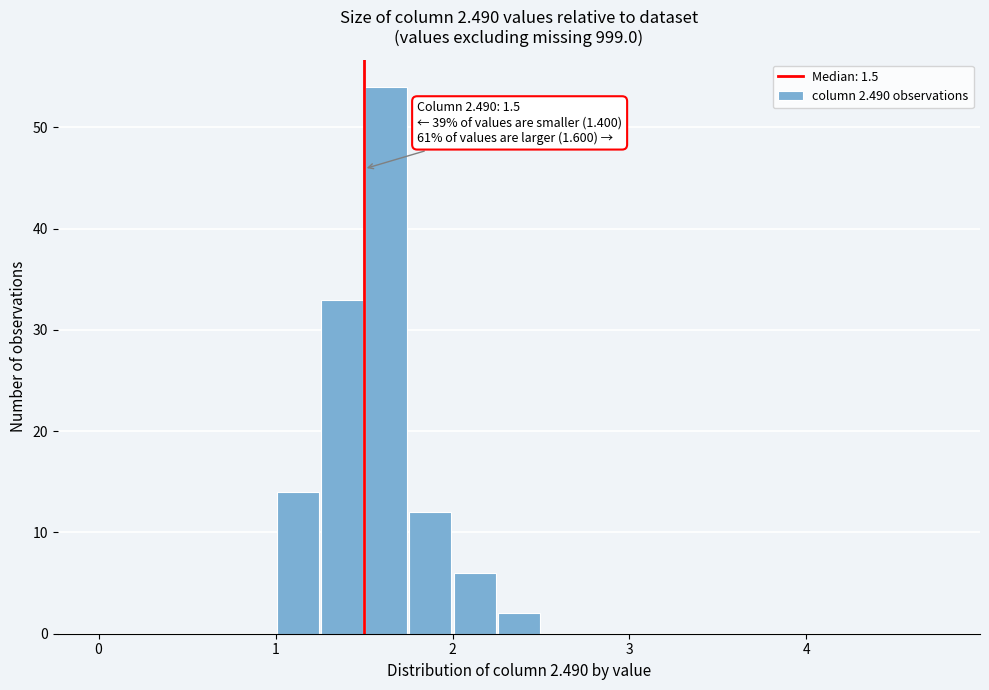

Around what value on the x-axis is the tallest bar? Give the approximate position of its centre, as read against the axis.

1.6